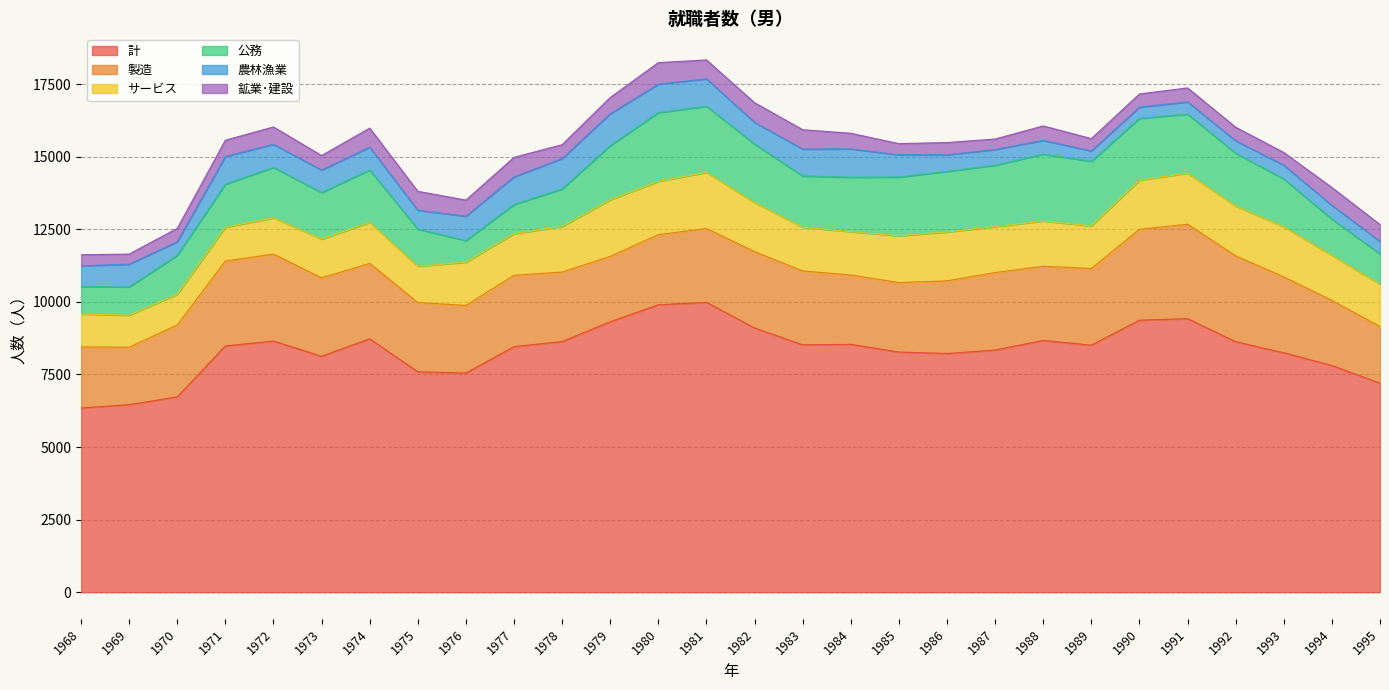

At which label does 鉱業･建設 reach its minimum?

1969